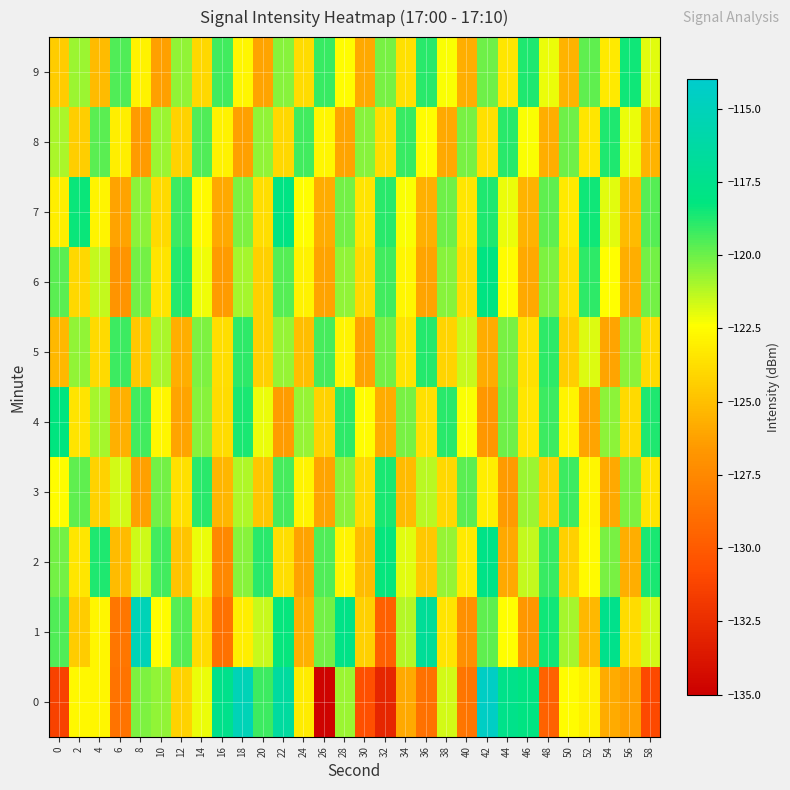

What is the smallest value displayed?

-134.8